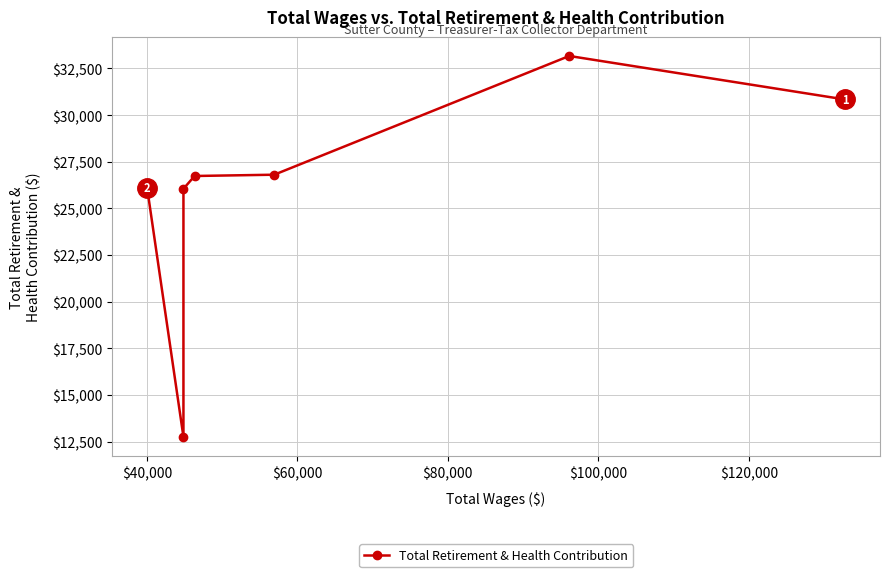

How many interior local peaks (higher than both neighbors) does the data have?

1